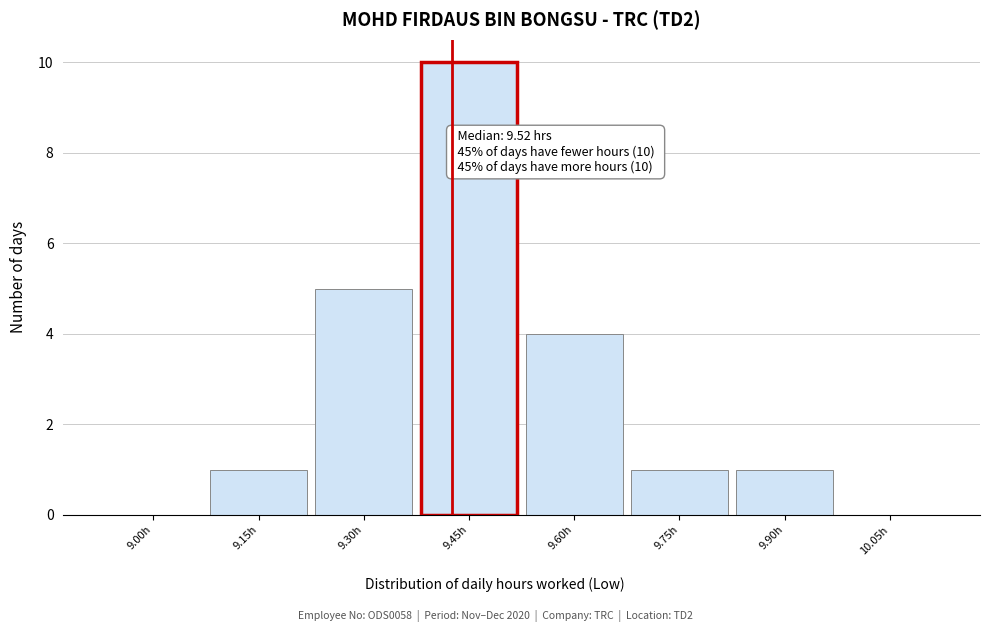

Reading right to left, extract all data points from this chart.

10.05h=0	9.90h=1	9.75h=1	9.60h=4	9.45h=10	9.30h=5	9.15h=1	9.00h=0